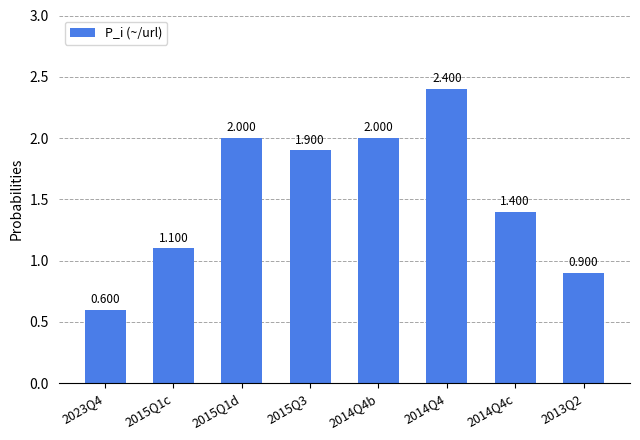

Which label corresponds to the smallest value in the chart?

2023Q4